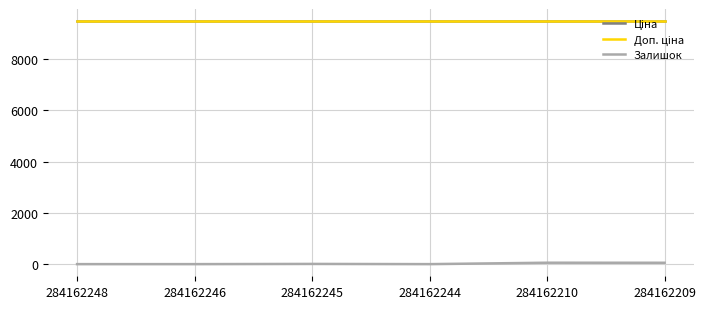

Reading right to left, extract all data points from this chart.

Ціна: 9480.1	9480.1	9480.1	9480.1	9480.1	9480.1
Доп. ціна: 9480.1	9480.1	9480.1	9480.1	9480.1	9480.1
Залишок: 53.0	55.0	0.0	8.0	0.0	0.0